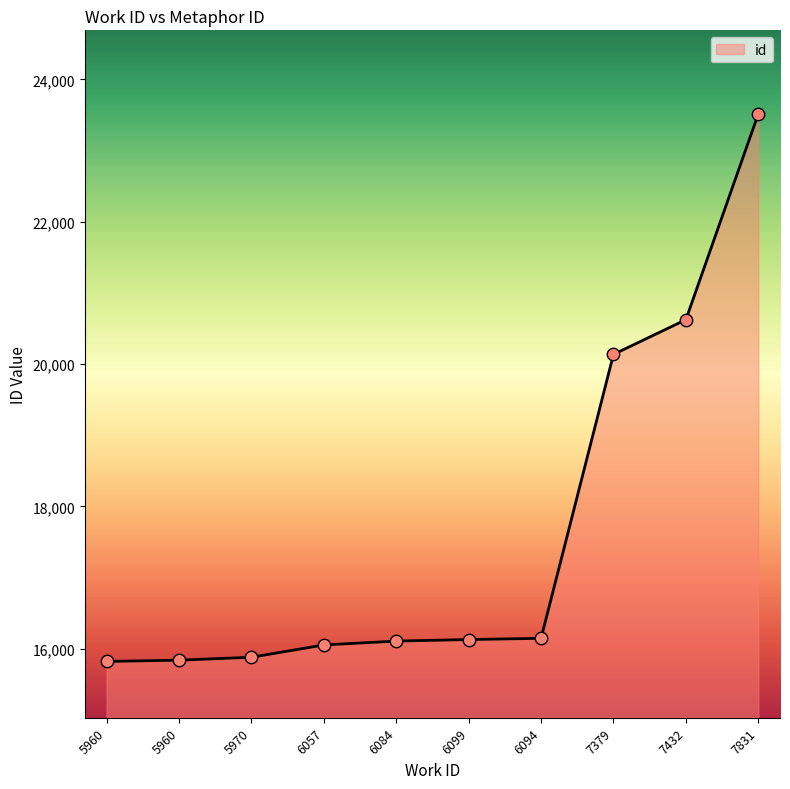

Is this an area chart (filled region under the line)?

Yes